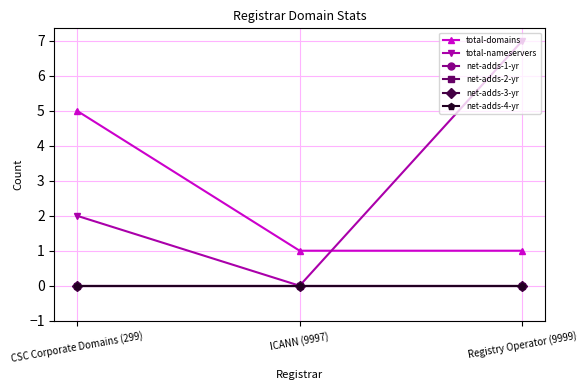

Rank the categories by total-nameservers value from lowest to highest.

ICANN (9997), CSC Corporate Domains (299), Registry Operator (9999)